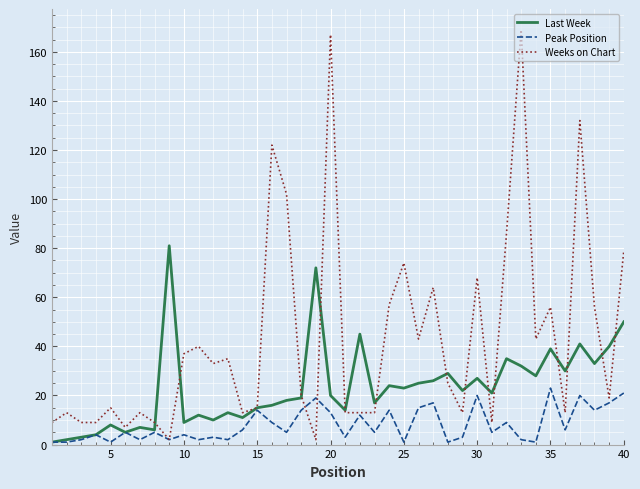

What is the greatest value displayed?

169